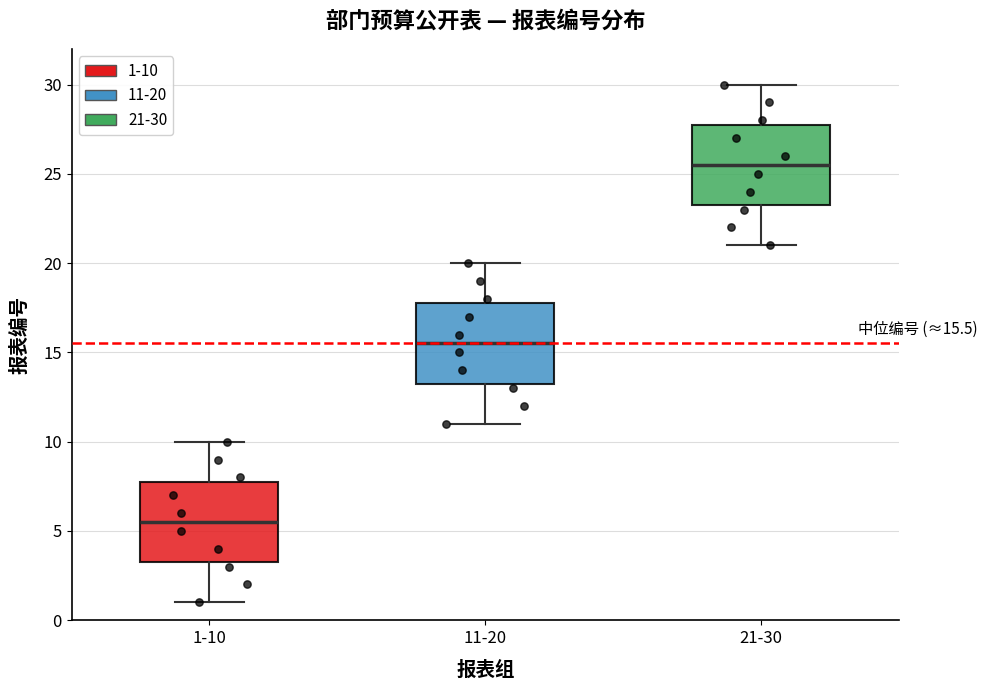

Which box's median line is the highest?

21-30